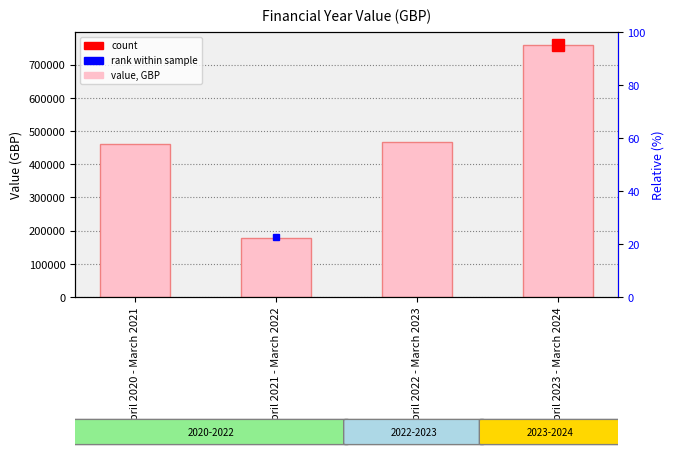

What is the value of the 2nd bar from the left?

176669.2